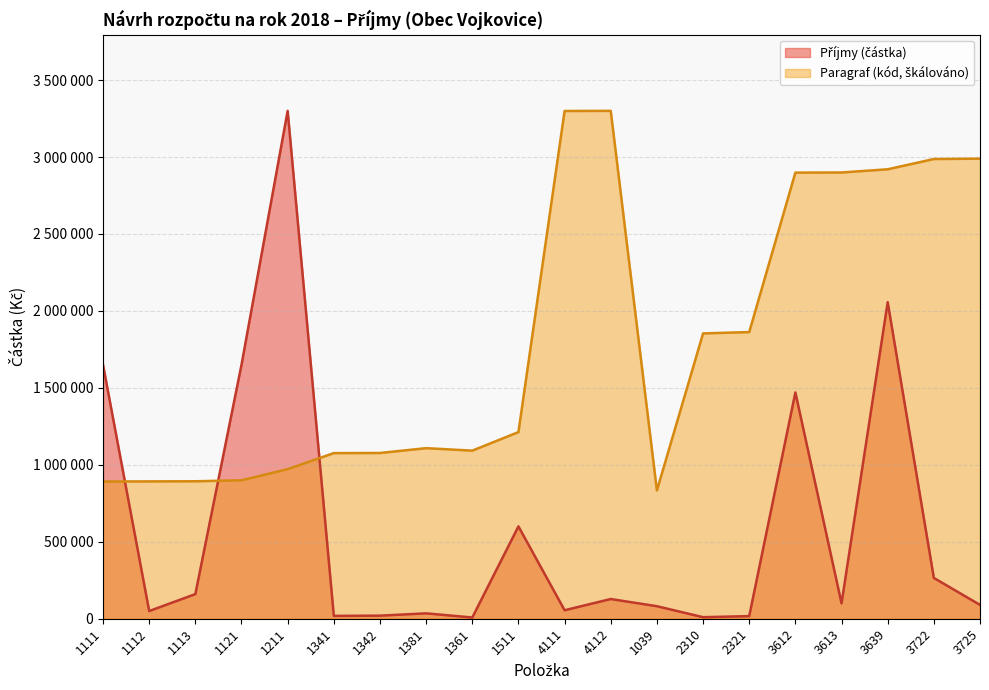

Does the chart have visible grid lines?

Yes